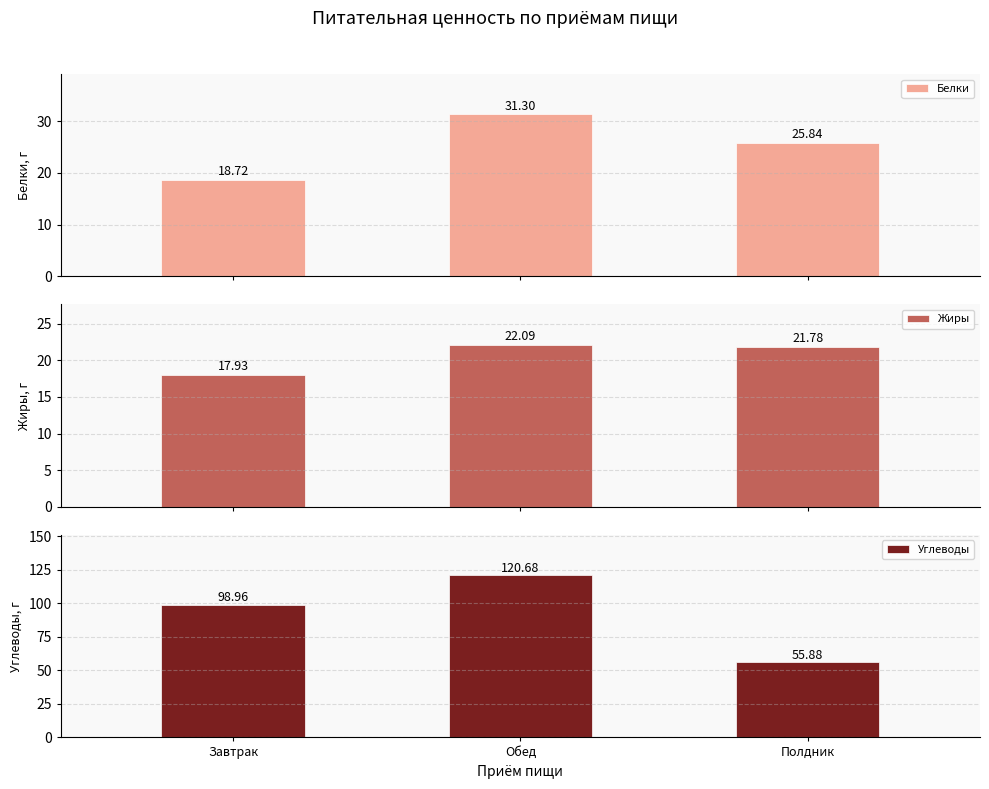

What is the label of the 3rd bar from the right?

Завтрак